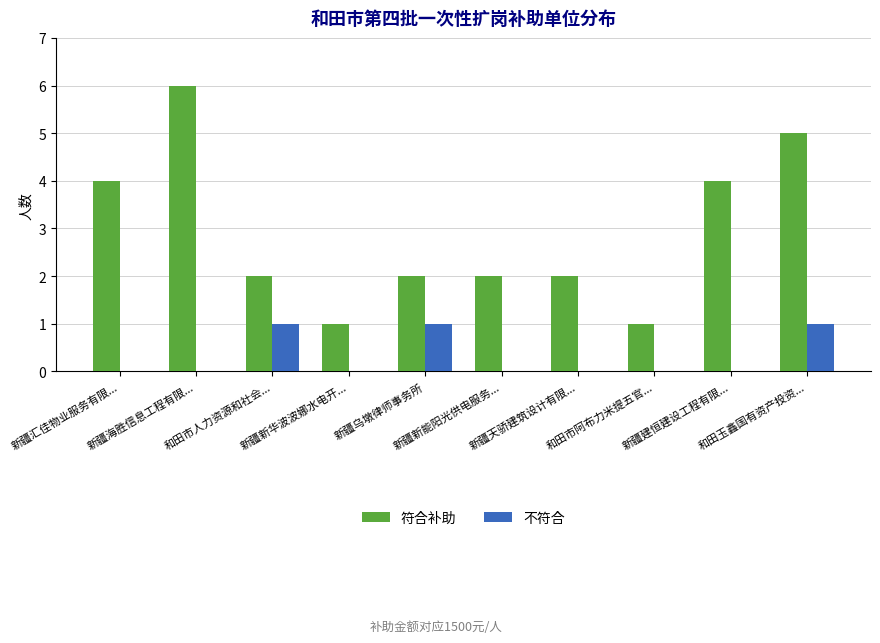

Which series has the largest total across all categories?

符合补助